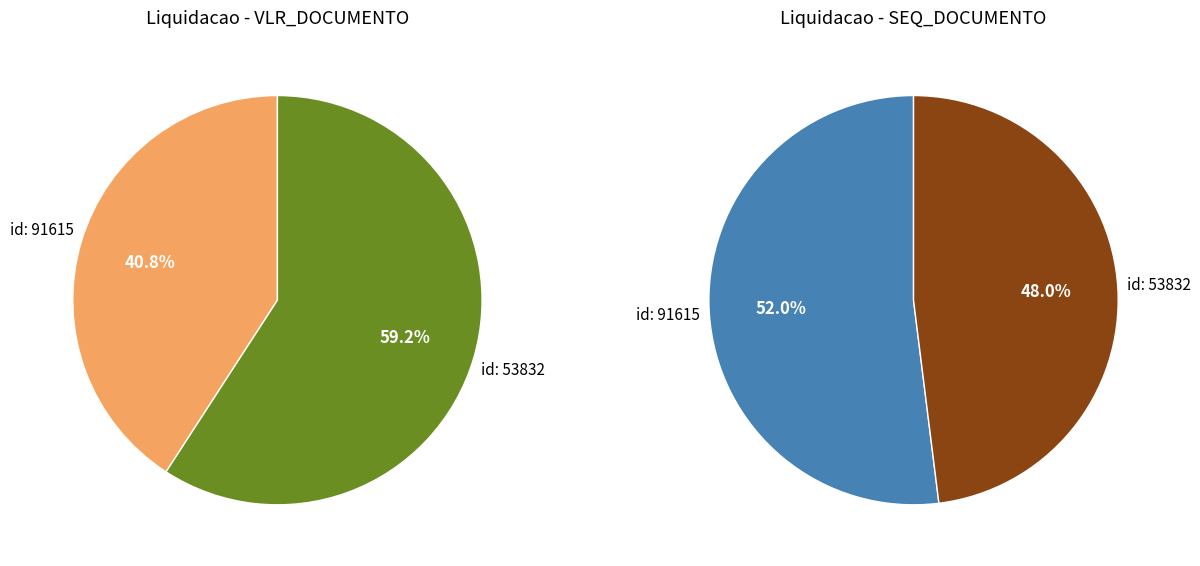

Count the number of slices in the pie.

2